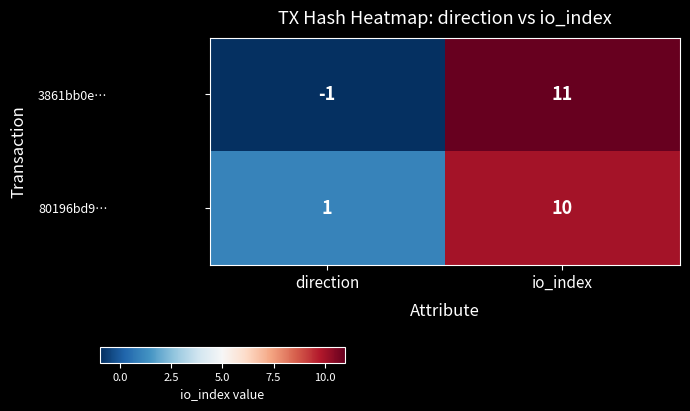

How many values in the 80196bd9… series are below 10?

1